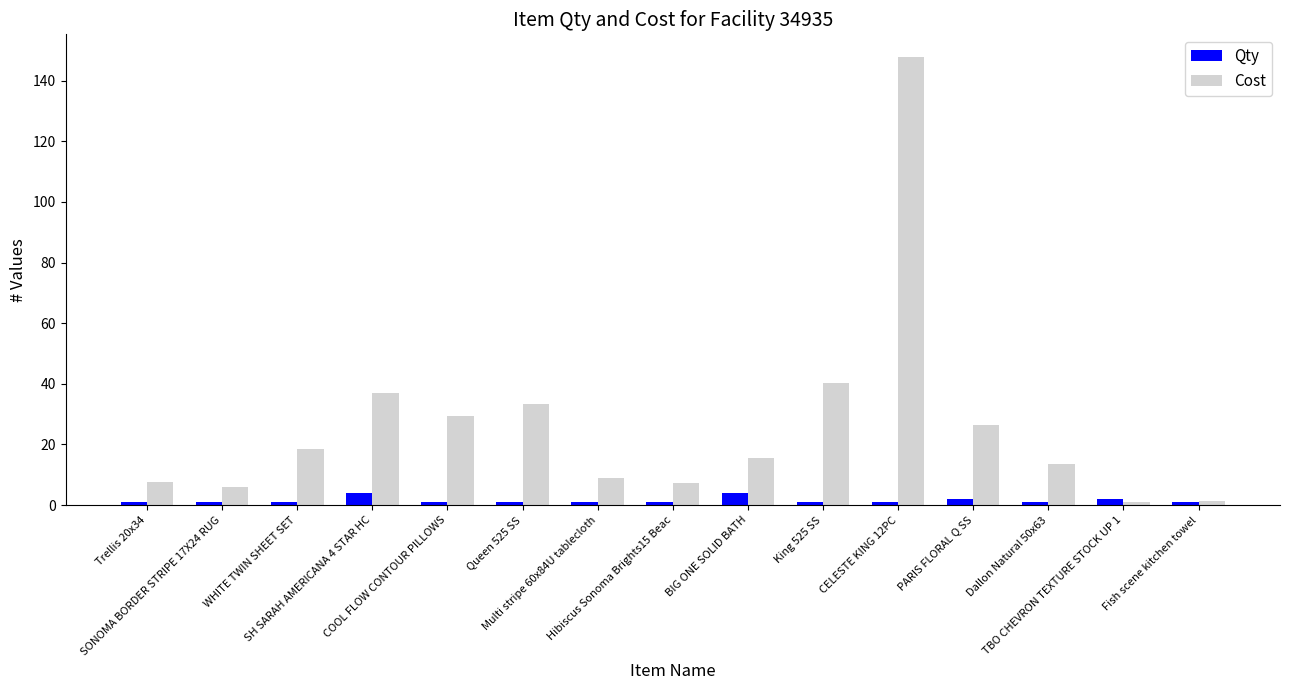

What is the label of the 11th bar from the left?

CELESTE KING 12PC